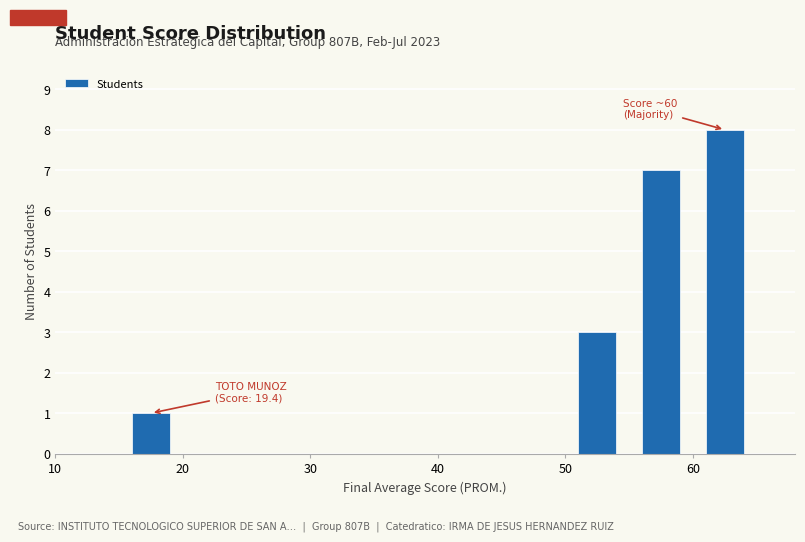

Over which range of the x-axis is the bar tallest?

60 to 65